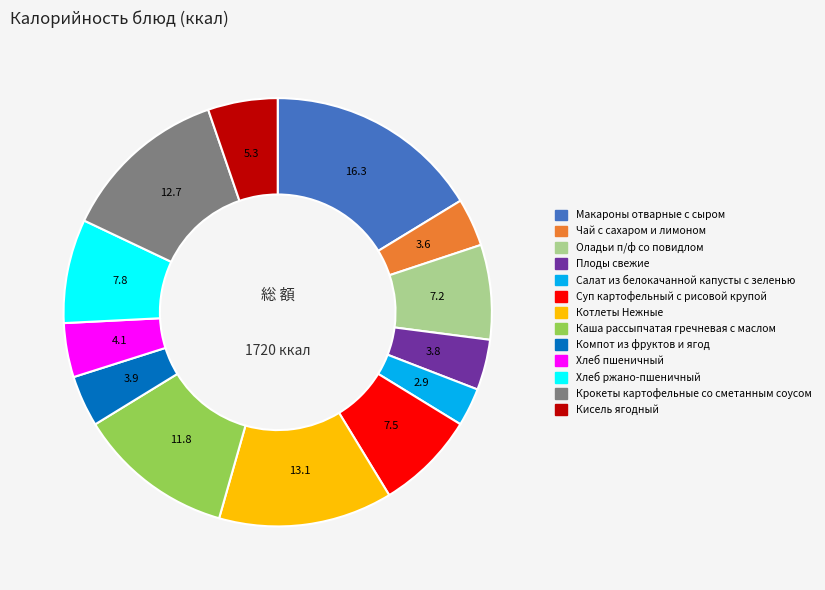

Does Хлеб пшеничный account for over 50% of the chart?

No